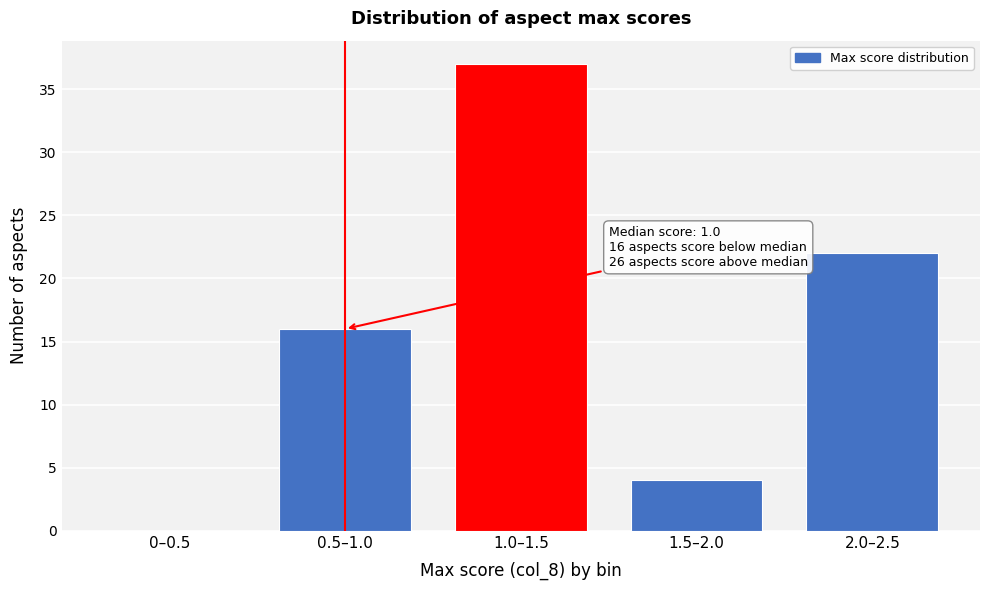

Reading left to right, list all the values displayed in this chart.

0–0.5=0	0.5–1.0=16	1.0–1.5=37	1.5–2.0=4	2.0–2.5=22